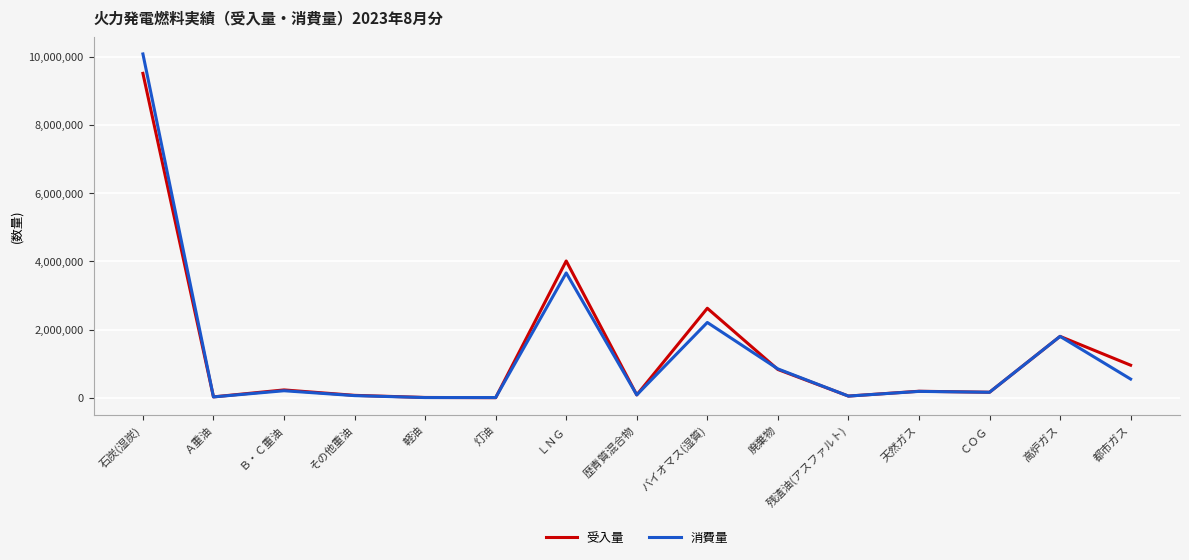

What is the minimum value for 受入量?

899.0